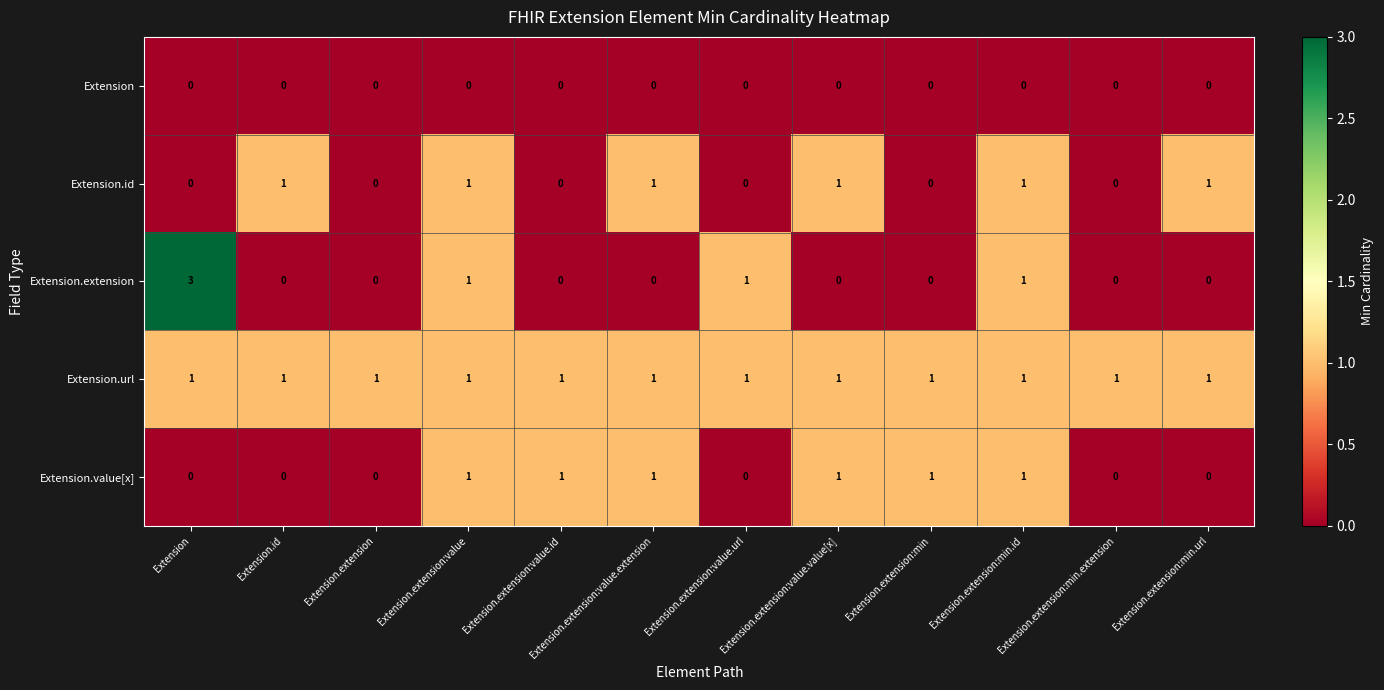

Which series has the widest spread of values?

Extension.extension